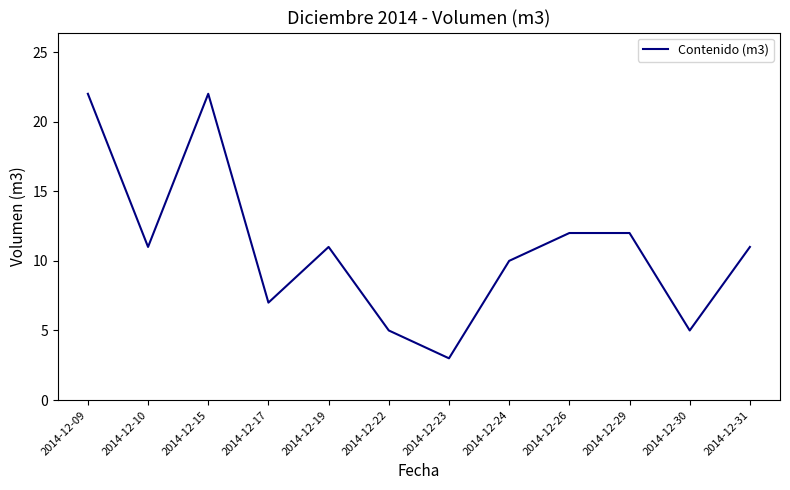

The chart shows a value of 11 at 2014-12-19. True or false?

True